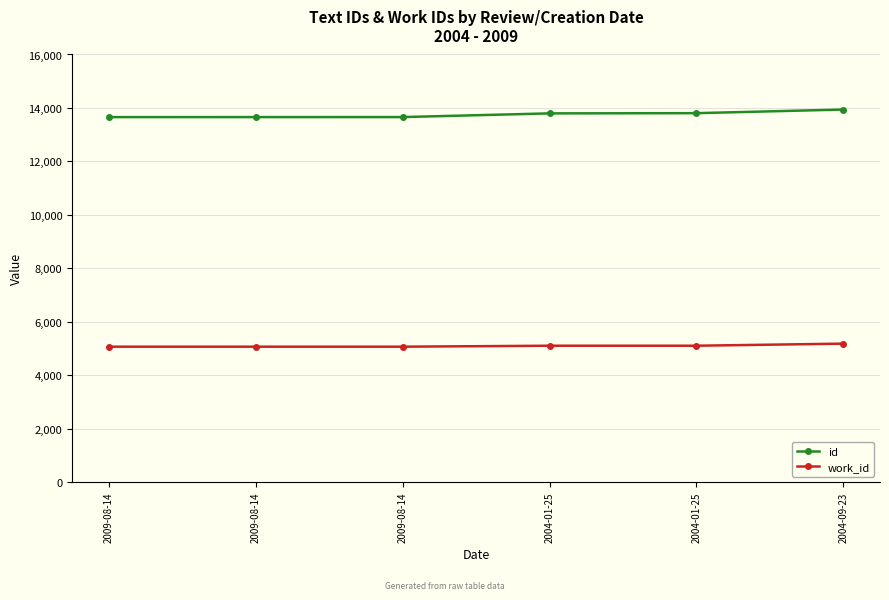

What are all the series names shown in the legend?

id, work_id